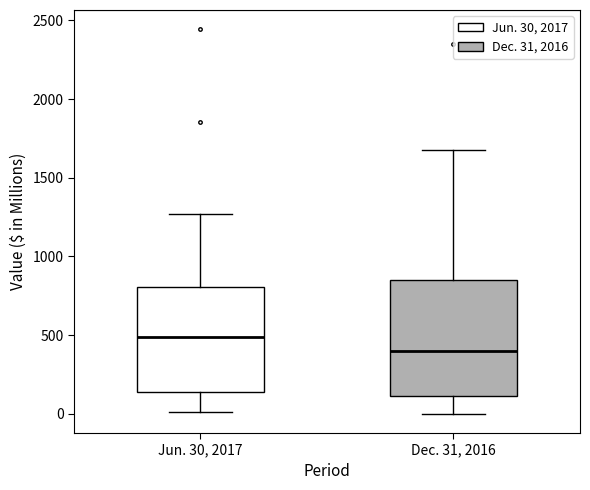

Where is the upper edge of the box for Jun. 30, 2017 on the y-axis? The values are not printed on the chart, so give them approximately, as read against the axis.

800